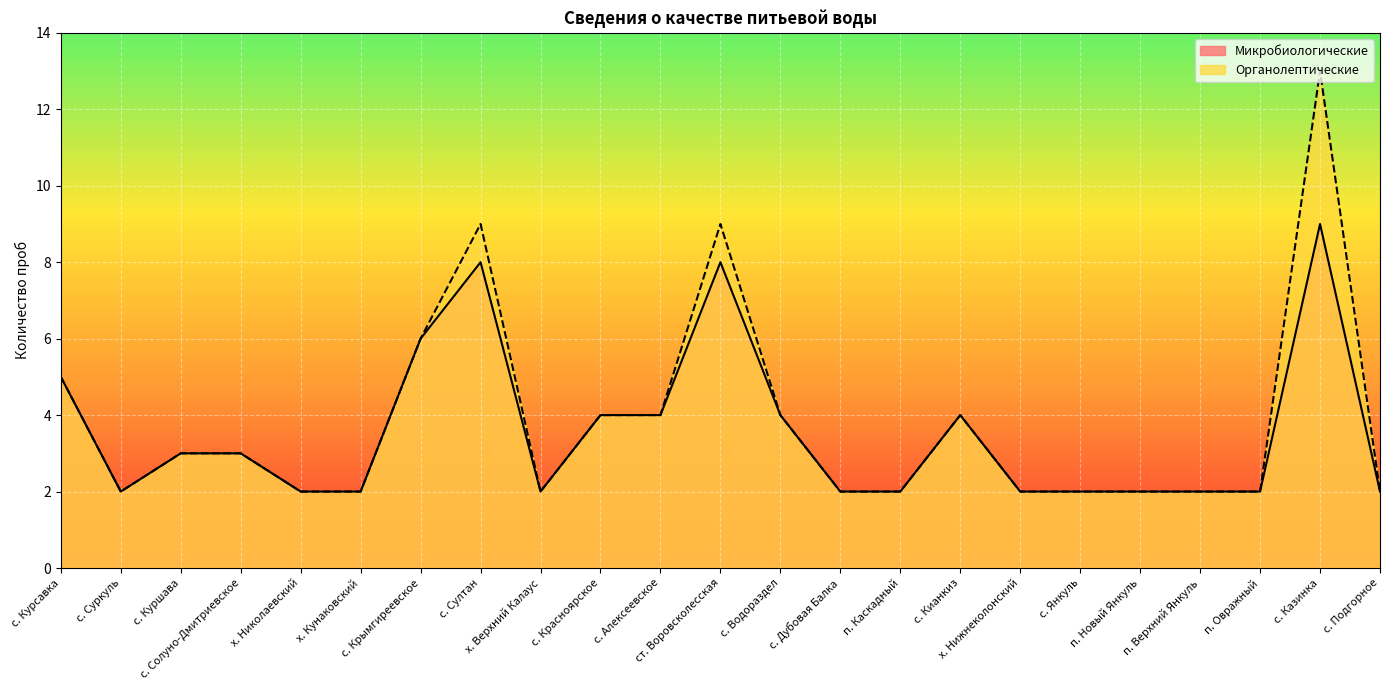

Between с. Солуно-Дмитриевское and с. Султан, which series saw the biggest shift?

Органолептические